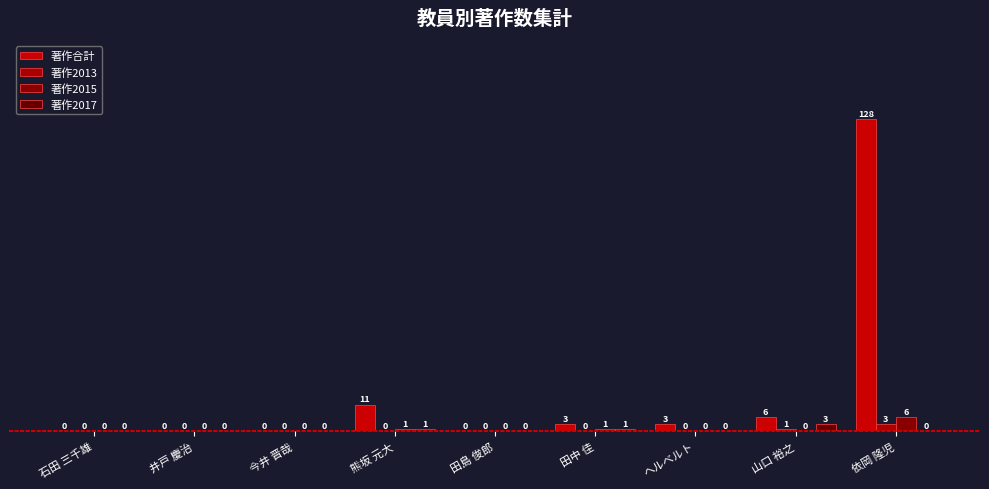

How many values in 著作2015 are above zero?

3